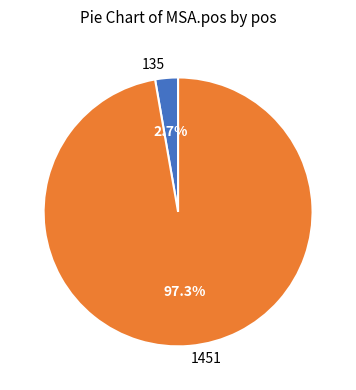

Count the number of slices in the pie.

2